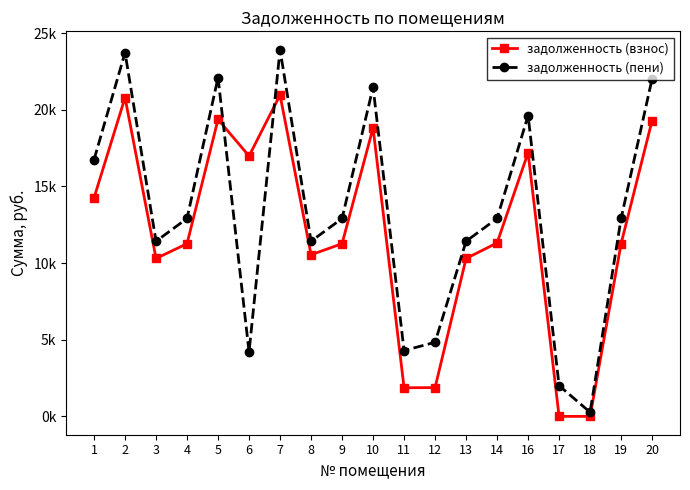

True or false: задолженность (взнос) has a value of 14658.5 at 4.

False